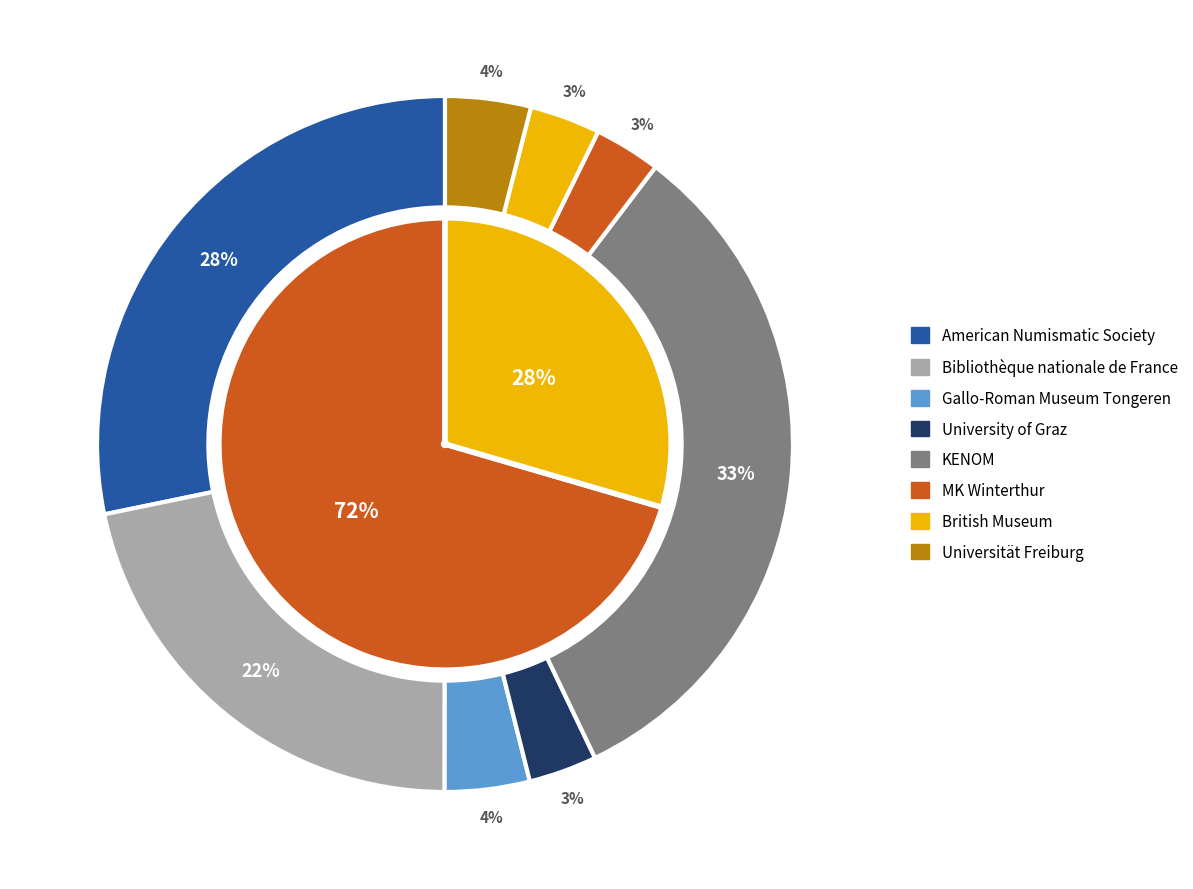

What is the largest slice in the pie chart?

KENOM